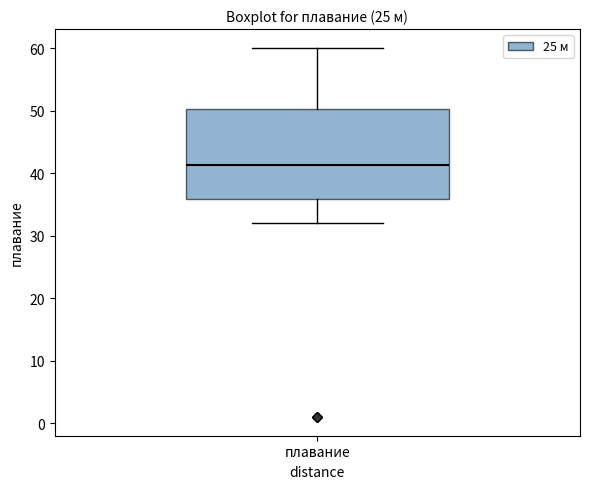

Where does the median line of the box for плавание sit on the y-axis? The values are not printed on the chart, so give them approximately, as read against the axis.

41